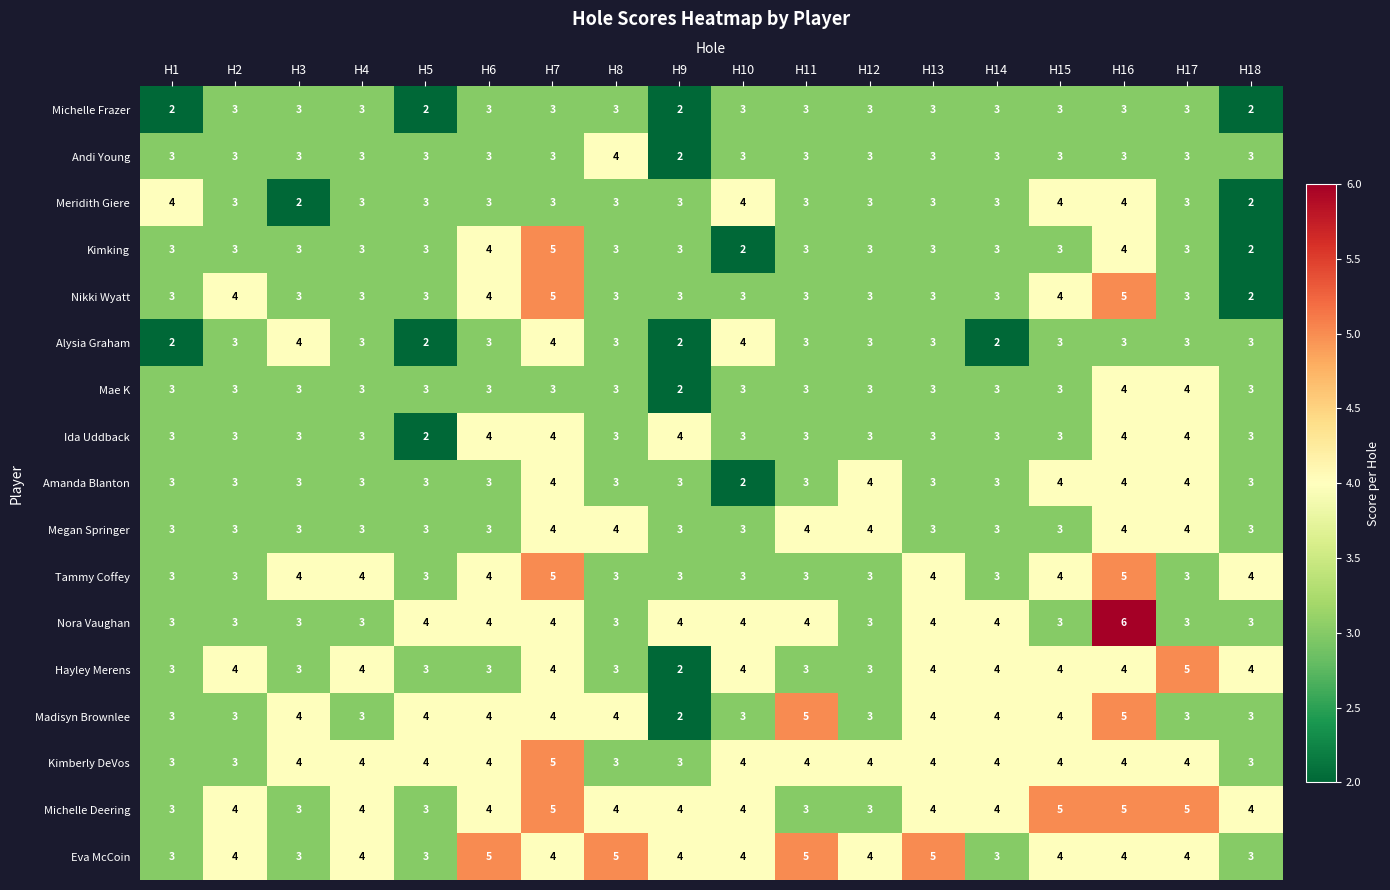

How many series are shown in this chart?

17